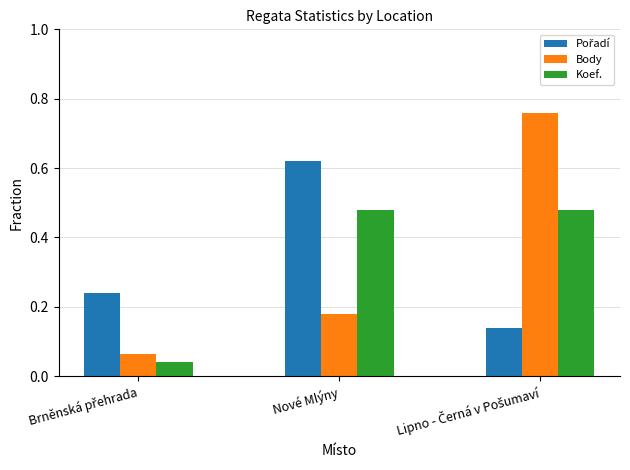

Which series has the largest range (max minus min)?

Body